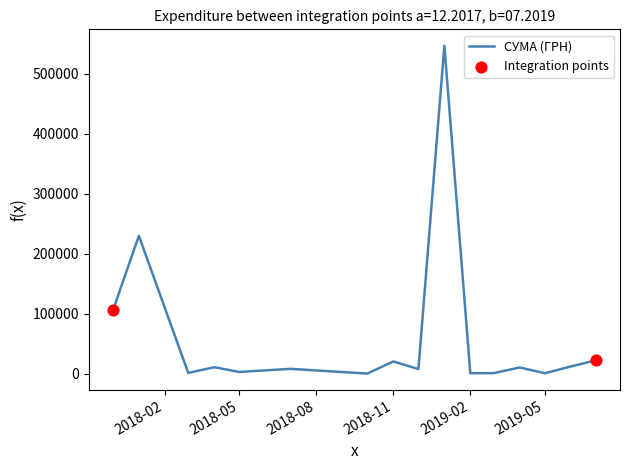

What is the greatest value displayed?

546929.7